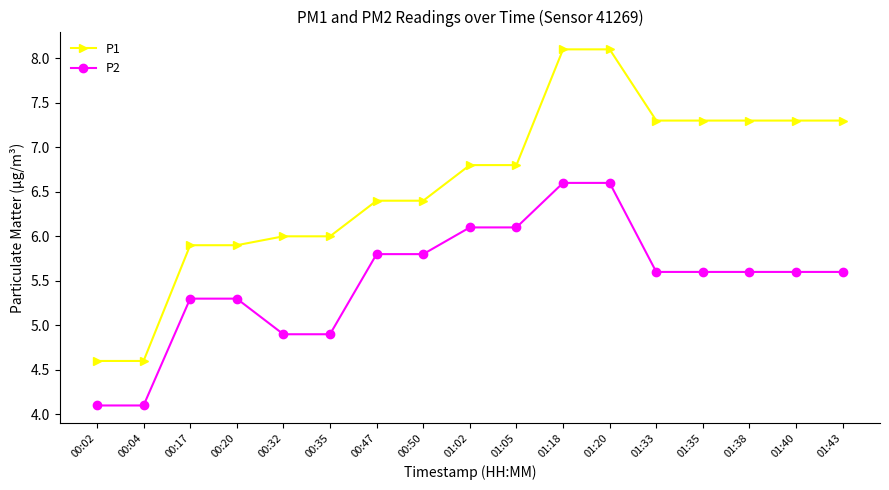

Is it true that P1 equals 3.2 at 01:35?

False